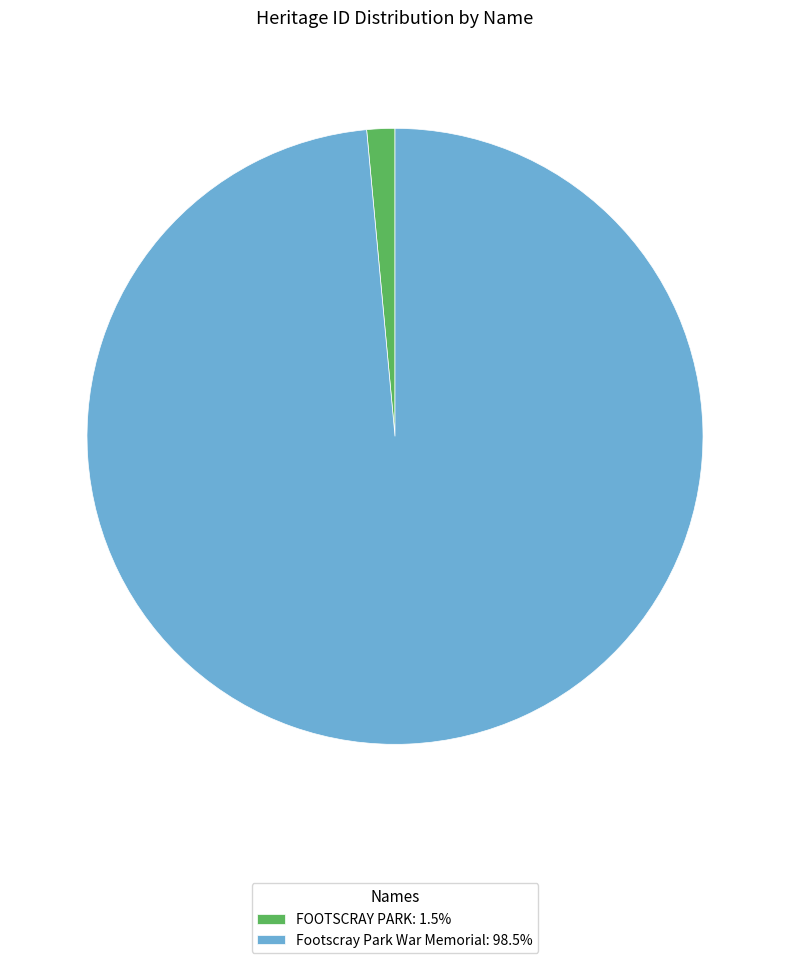

Combined, do Footscray Park War Memorial: 98.5% and FOOTSCRAY PARK: 1.5% account for over 50%?

Yes